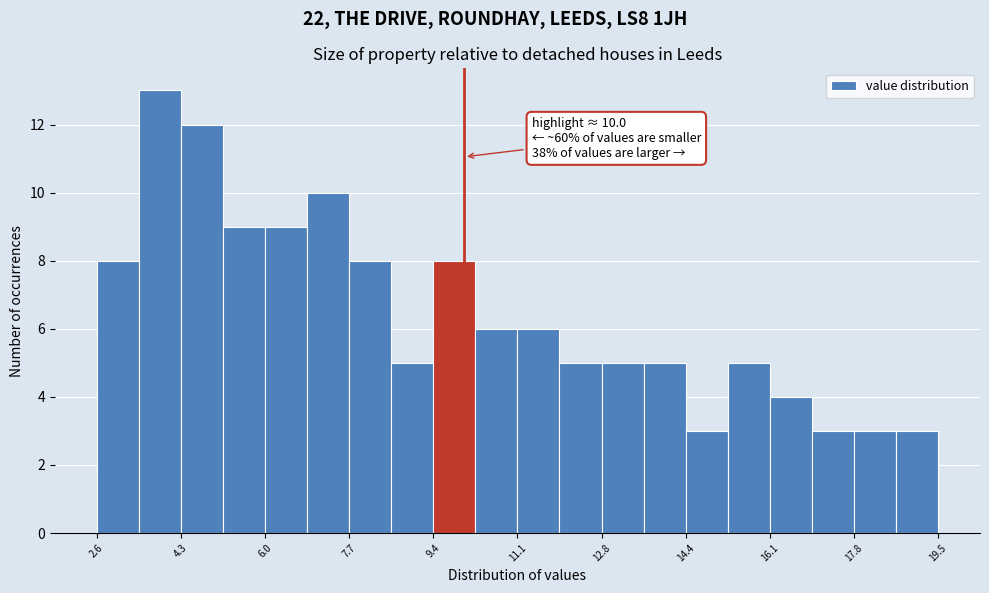

Which range on the x-axis has the tallest bar?

3.4 to 4.4